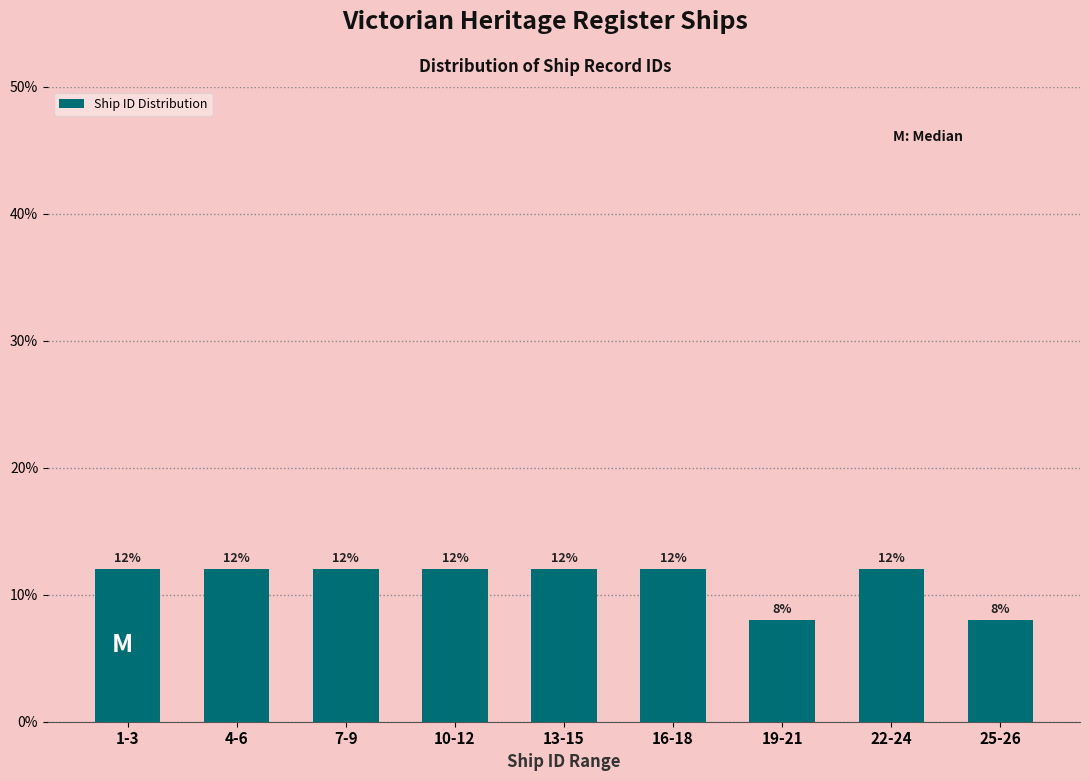

Reading left to right, extract all data points from this chart.

1-3=12	4-6=12	7-9=12	10-12=12	13-15=12	16-18=12	19-21=8	22-24=12	25-26=8